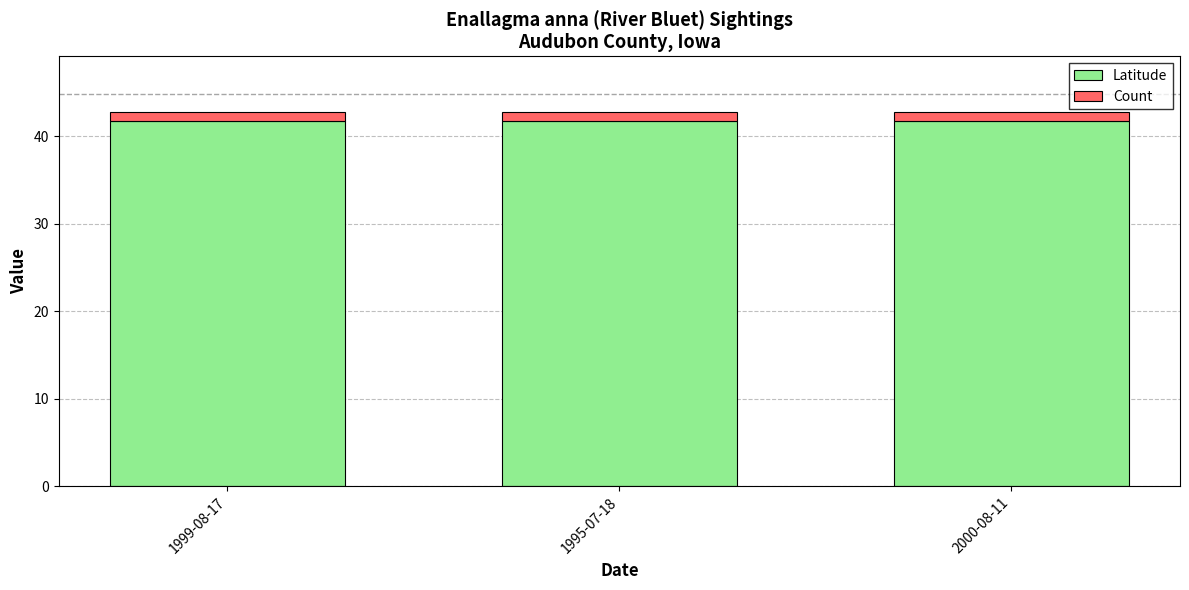

What is the lowest value of the Latitude series?

41.7